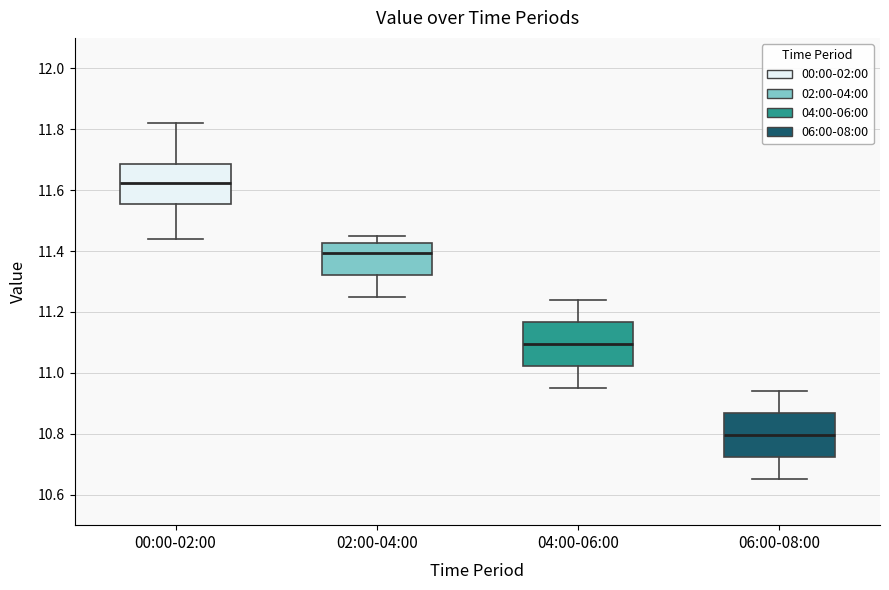

Where does the upper whisker of the box for 02:00-04:00 end on the y-axis? The values are not printed on the chart, so give them approximately, as read against the axis.

11.46